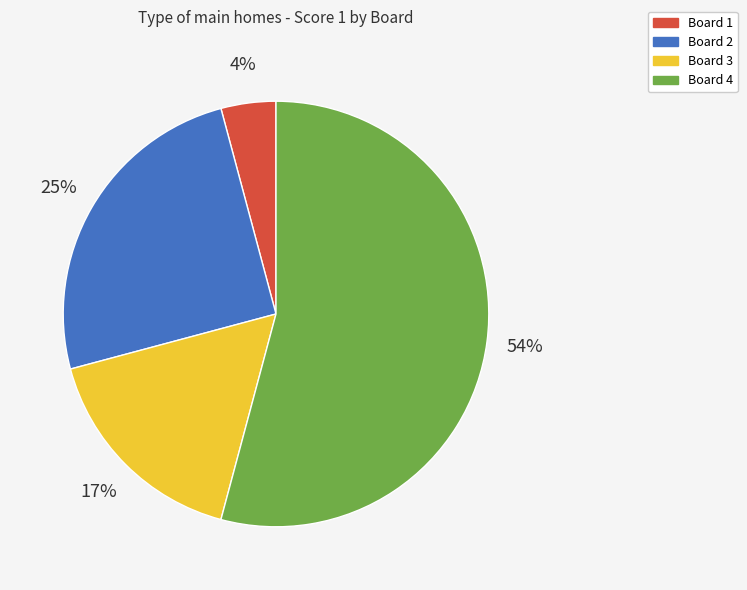

How many slices are in this pie chart?

4